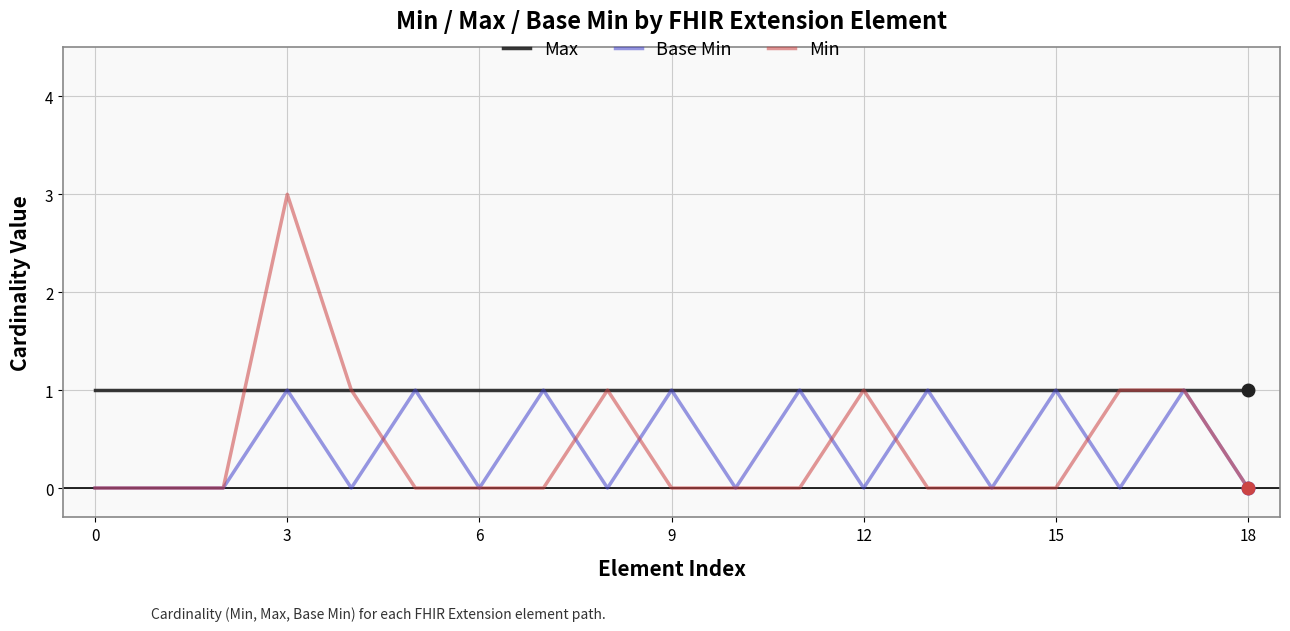

Which series has the largest range (max minus min)?

Min